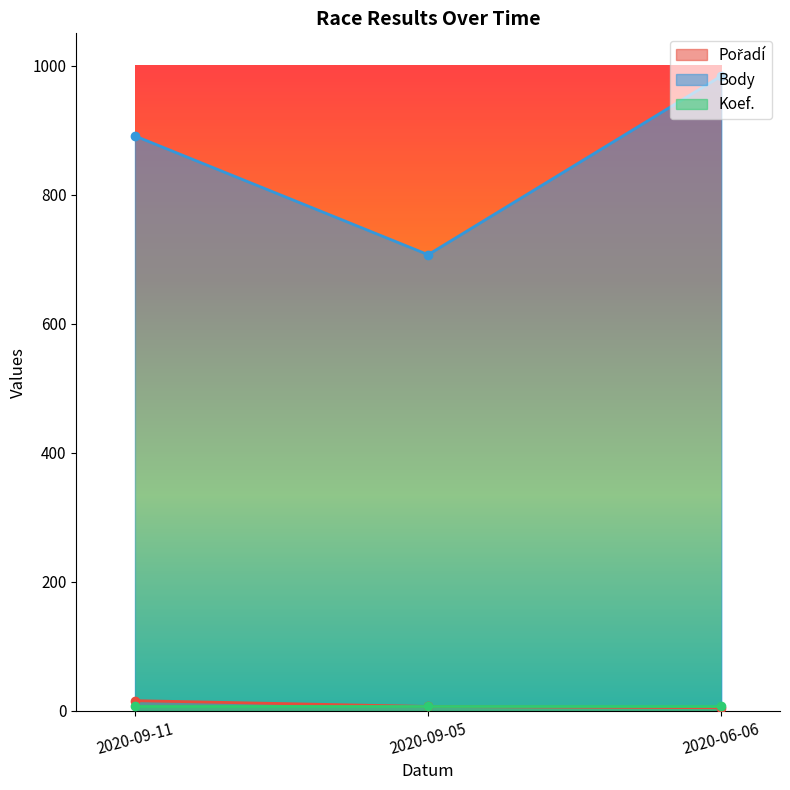

What is the difference between the maximum and minimum values in the Body series?

277